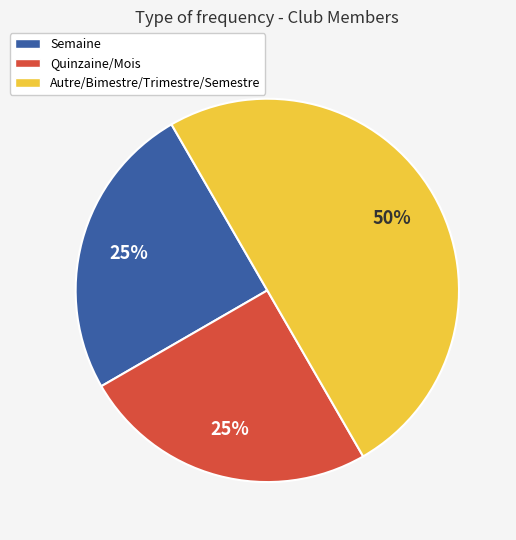

To the nearest percent, what is the difference between the largest and smallest slice percentages?

25%